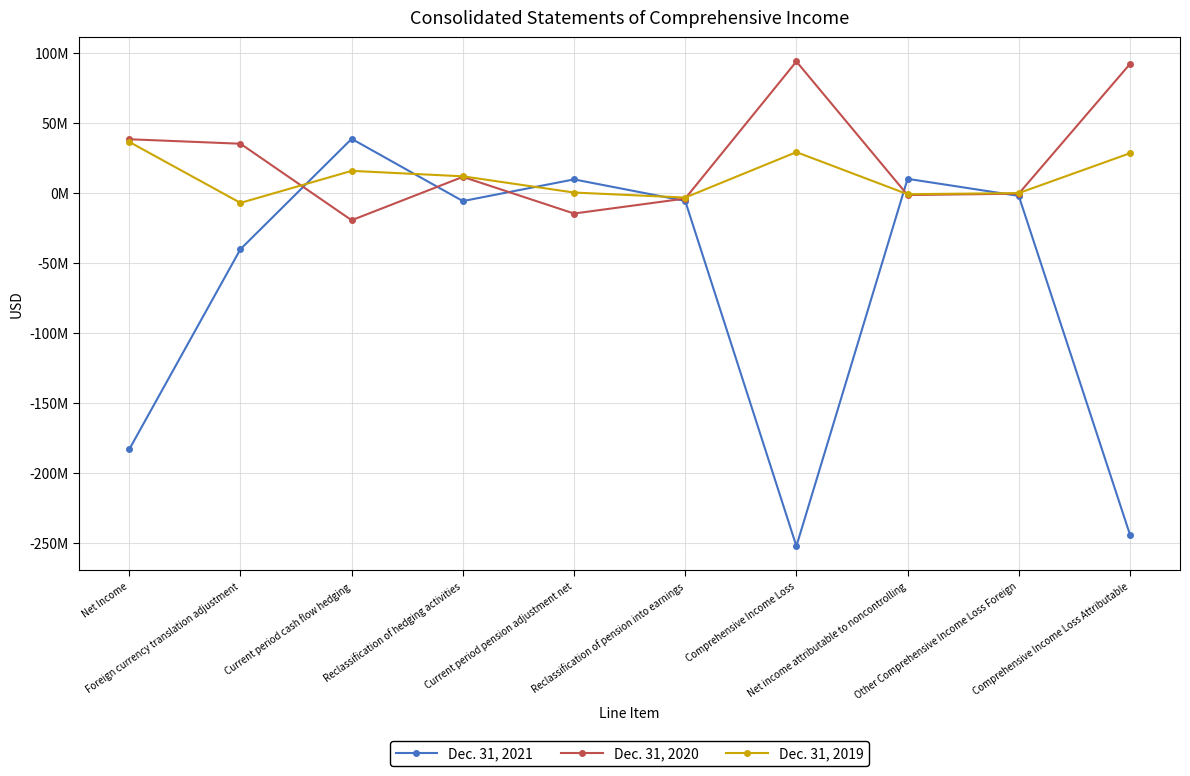

Between Current period cash flow hedging and Comprehensive Income Loss, which is larger?

Current period cash flow hedging